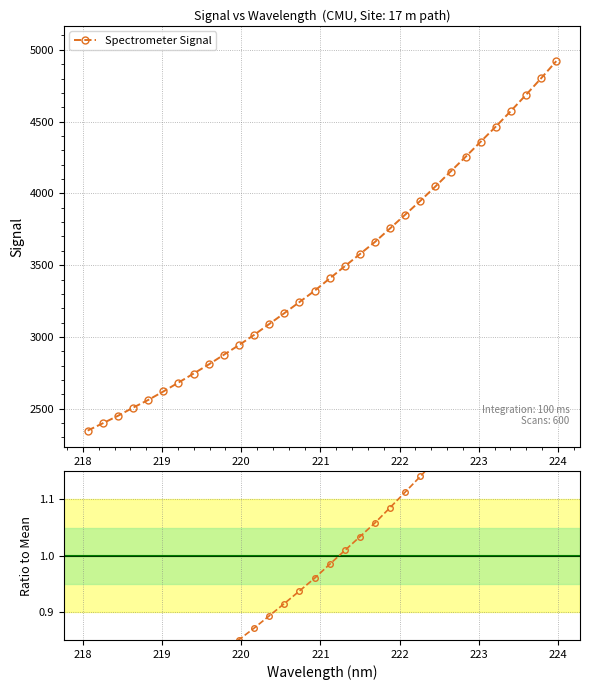

What is the lowest value of the Spectrometer Signal series?

2347.6